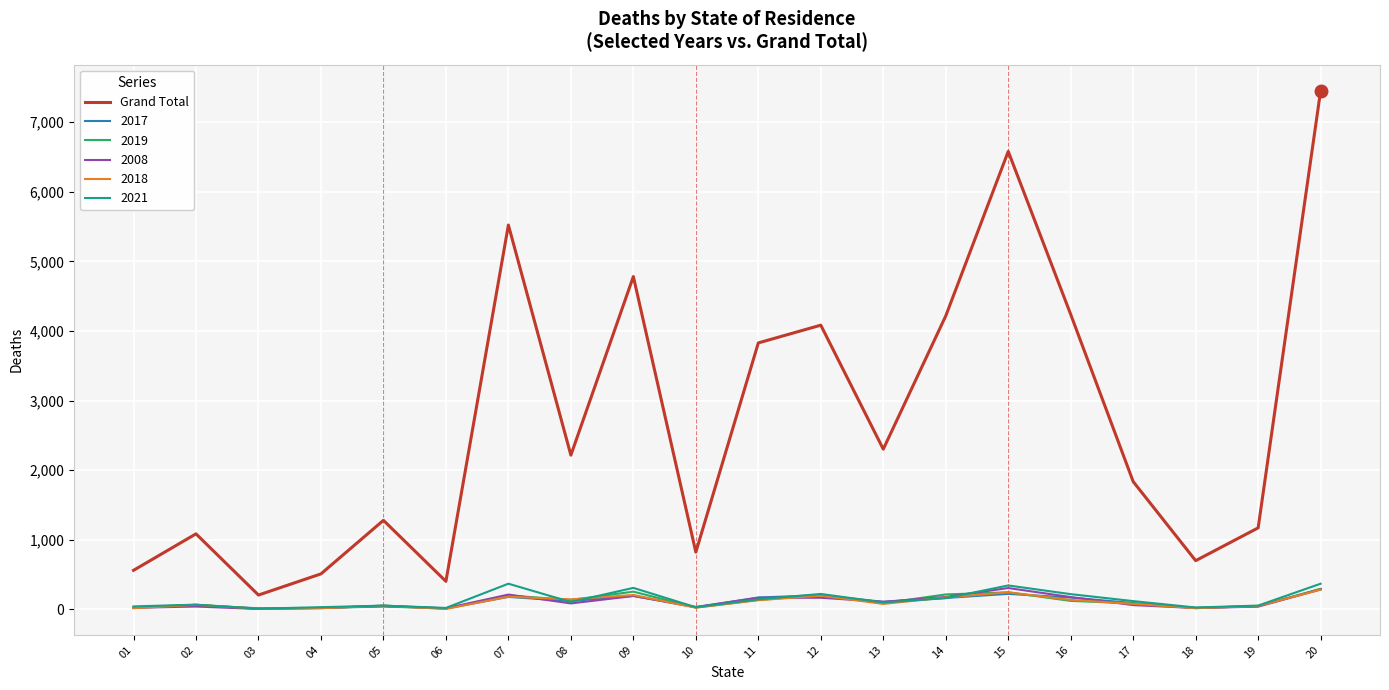

Between 12 and 20, which series saw the biggest shift?

Grand Total